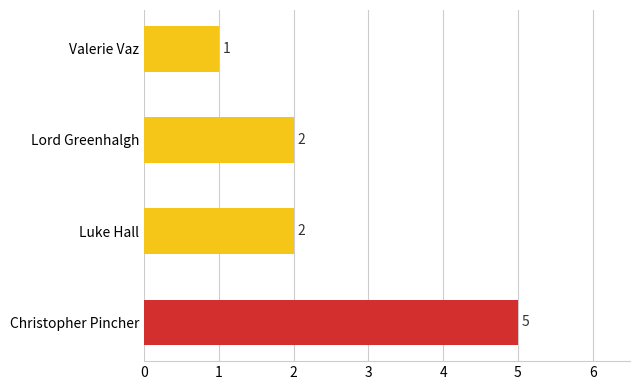

What is the maximum value shown in the chart?

5